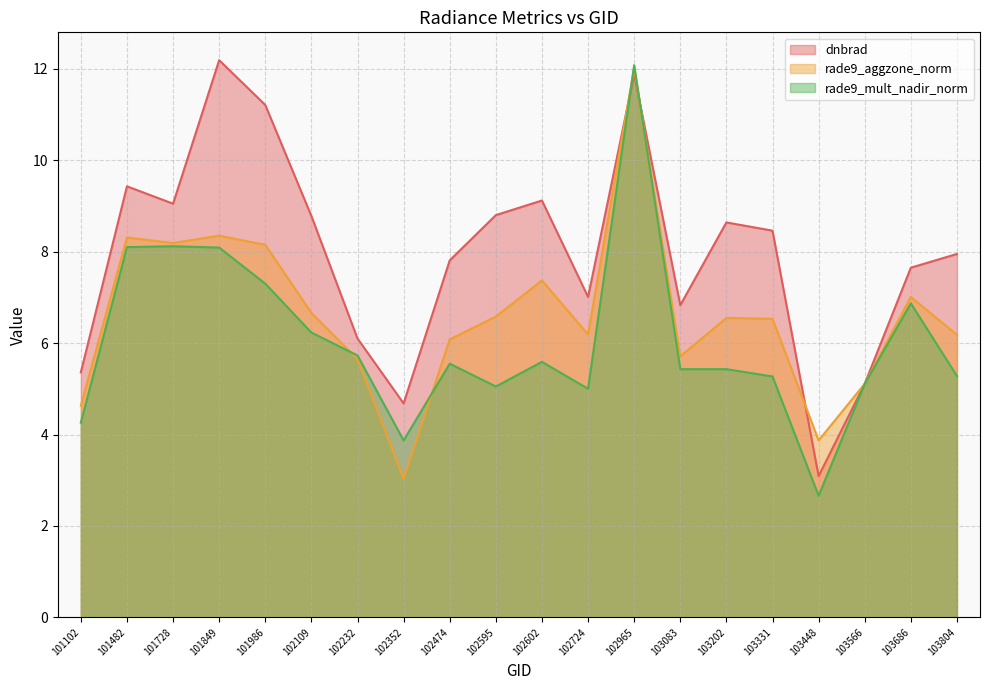

Between 101102 and 102724, which series saw the biggest shift?

dnbrad